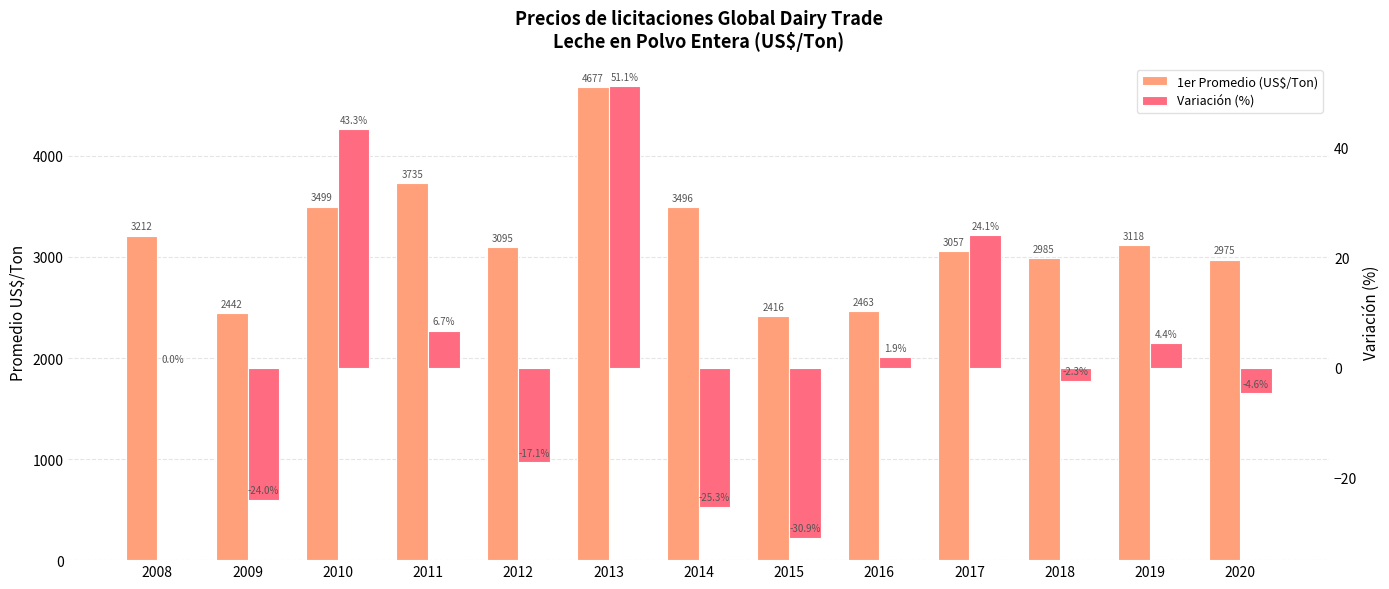

The value of Variación (%) at 2018 is -2.3. True or false?

True